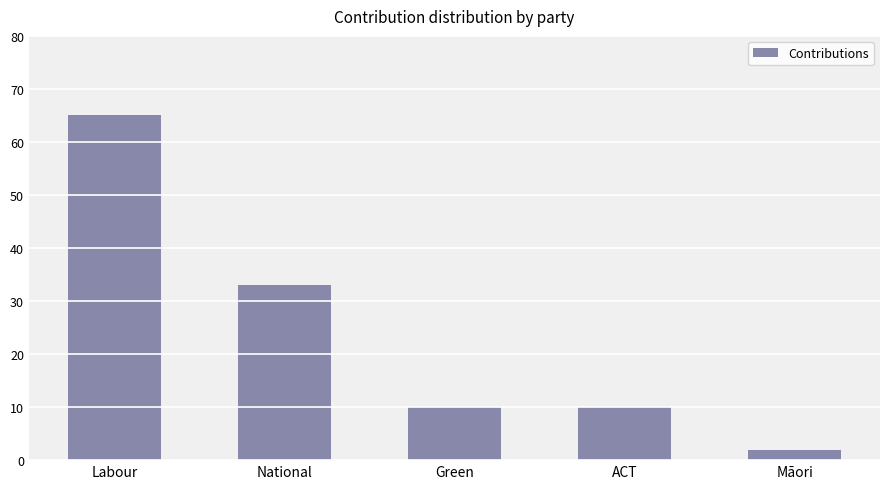

Reading left to right, list all the values displayed in this chart.

Labour=65	National=33	Green=10	ACT=10	Māori=2